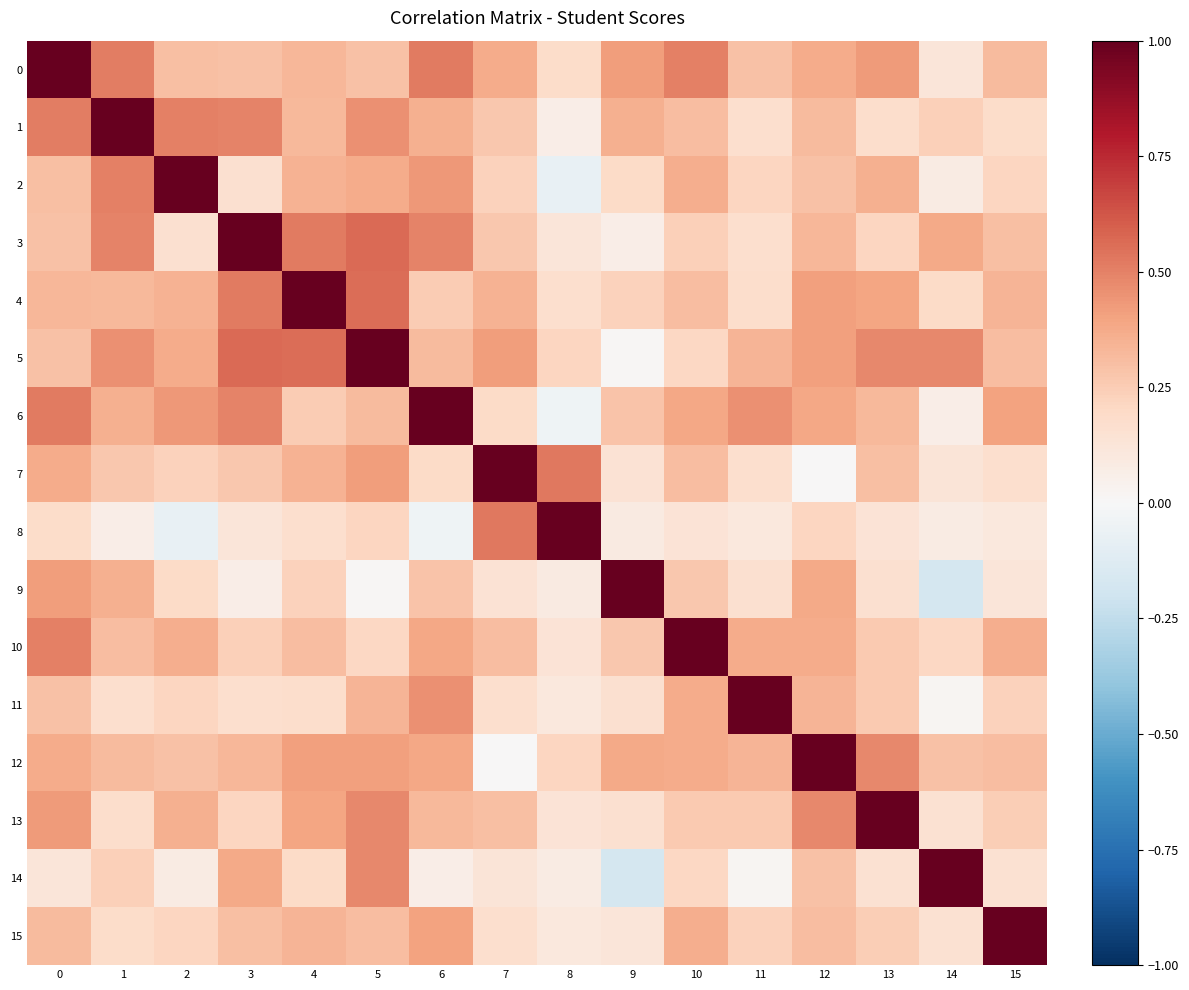

Reading right to left, transcribe all the data shown in this chart.

0: 15=0.3	14=0.1	13=0.4	12=0.4	11=0.3	10=0.5	9=0.4	8=0.2	7=0.4	6=0.5	5=0.3	4=0.3	3=0.3	2=0.3	1=0.5	0=1.0
1: 15=0.2	14=0.2	13=0.2	12=0.3	11=0.2	10=0.3	9=0.4	8=0.1	7=0.3	6=0.4	5=0.5	4=0.3	3=0.5	2=0.5	1=1.0	0=0.5
2: 15=0.2	14=0.1	13=0.4	12=0.3	11=0.2	10=0.4	9=0.2	8=-0.1	7=0.2	6=0.4	5=0.4	4=0.3	3=0.2	2=1.0	1=0.5	0=0.3
3: 15=0.3	14=0.4	13=0.2	12=0.3	11=0.2	10=0.2	9=0.1	8=0.1	7=0.3	6=0.5	5=0.6	4=0.5	3=1.0	2=0.2	1=0.5	0=0.3
4: 15=0.3	14=0.2	13=0.4	12=0.4	11=0.2	10=0.3	9=0.2	8=0.2	7=0.3	6=0.3	5=0.6	4=1.0	3=0.5	2=0.3	1=0.3	0=0.3
5: 15=0.3	14=0.5	13=0.5	12=0.4	11=0.3	10=0.2	9=0.0	8=0.2	7=0.4	6=0.3	5=1.0	4=0.6	3=0.6	2=0.4	1=0.5	0=0.3
6: 15=0.4	14=0.1	13=0.3	12=0.4	11=0.5	10=0.4	9=0.3	8=-0.0	7=0.2	6=1.0	5=0.3	4=0.3	3=0.5	2=0.4	1=0.4	0=0.5
7: 15=0.2	14=0.1	13=0.3	12=0.0	11=0.2	10=0.3	9=0.1	8=0.5	7=1.0	6=0.2	5=0.4	4=0.3	3=0.3	2=0.2	1=0.3	0=0.4
8: 15=0.1	14=0.1	13=0.1	12=0.2	11=0.1	10=0.1	9=0.1	8=1.0	7=0.5	6=-0.0	5=0.2	4=0.2	3=0.1	2=-0.1	1=0.1	0=0.2
9: 15=0.1	14=-0.2	13=0.2	12=0.4	11=0.2	10=0.3	9=1.0	8=0.1	7=0.1	6=0.3	5=0.0	4=0.2	3=0.1	2=0.2	1=0.4	0=0.4
10: 15=0.4	14=0.2	13=0.3	12=0.4	11=0.4	10=1.0	9=0.3	8=0.1	7=0.3	6=0.4	5=0.2	4=0.3	3=0.2	2=0.4	1=0.3	0=0.5
11: 15=0.2	14=0.0	13=0.3	12=0.3	11=1.0	10=0.4	9=0.2	8=0.1	7=0.2	6=0.5	5=0.3	4=0.2	3=0.2	2=0.2	1=0.2	0=0.3
12: 15=0.3	14=0.3	13=0.5	12=1.0	11=0.3	10=0.4	9=0.4	8=0.2	7=0.0	6=0.4	5=0.4	4=0.4	3=0.3	2=0.3	1=0.3	0=0.4
13: 15=0.2	14=0.2	13=1.0	12=0.5	11=0.3	10=0.3	9=0.2	8=0.1	7=0.3	6=0.3	5=0.5	4=0.4	3=0.2	2=0.4	1=0.2	0=0.4
14: 15=0.2	14=1.0	13=0.2	12=0.3	11=0.0	10=0.2	9=-0.2	8=0.1	7=0.1	6=0.1	5=0.5	4=0.2	3=0.4	2=0.1	1=0.2	0=0.1
15: 15=1.0	14=0.2	13=0.2	12=0.3	11=0.2	10=0.4	9=0.1	8=0.1	7=0.2	6=0.4	5=0.3	4=0.3	3=0.3	2=0.2	1=0.2	0=0.3